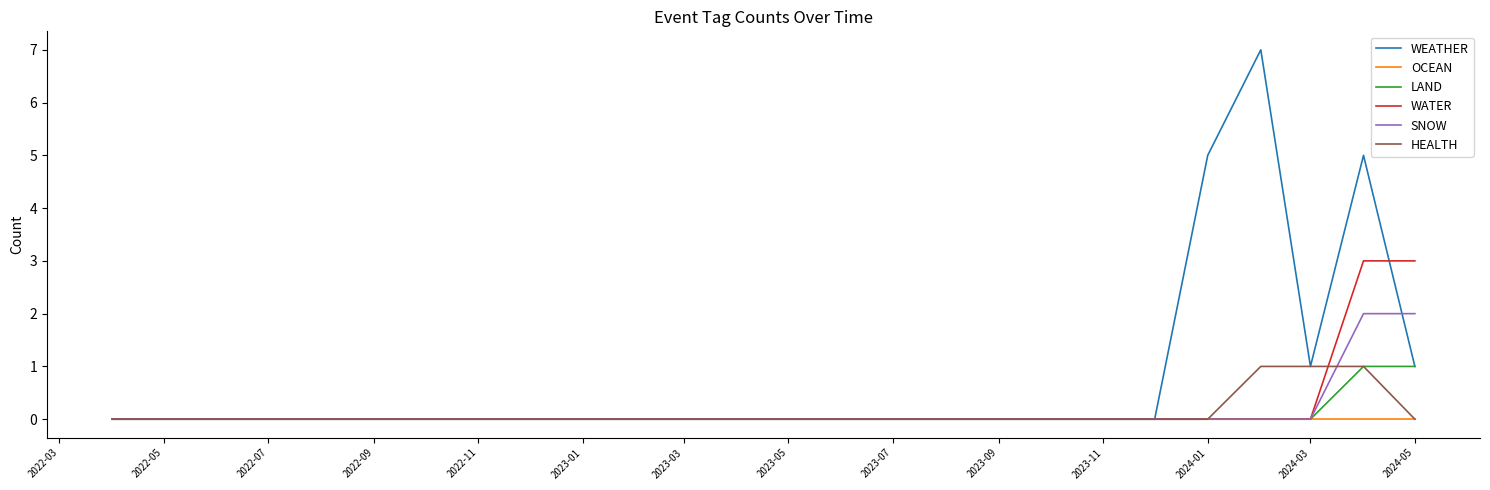

Which series has the largest range (max minus min)?

WEATHER